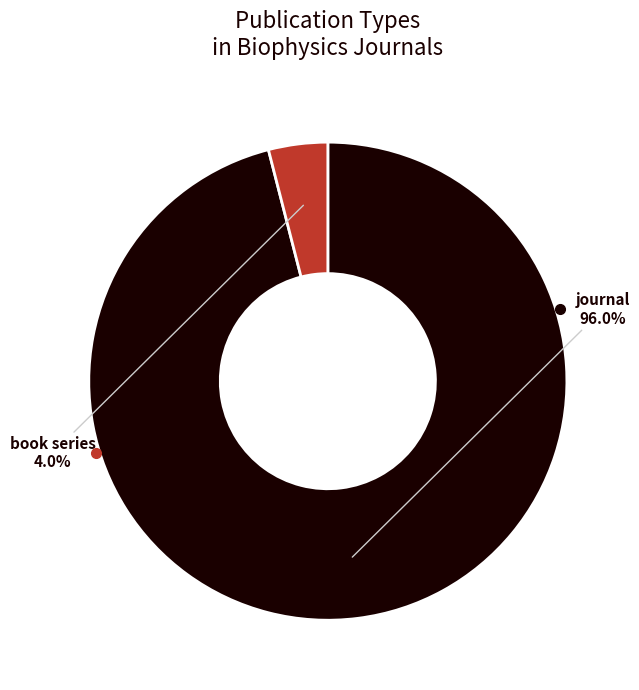

Which category accounts for the majority?

journal